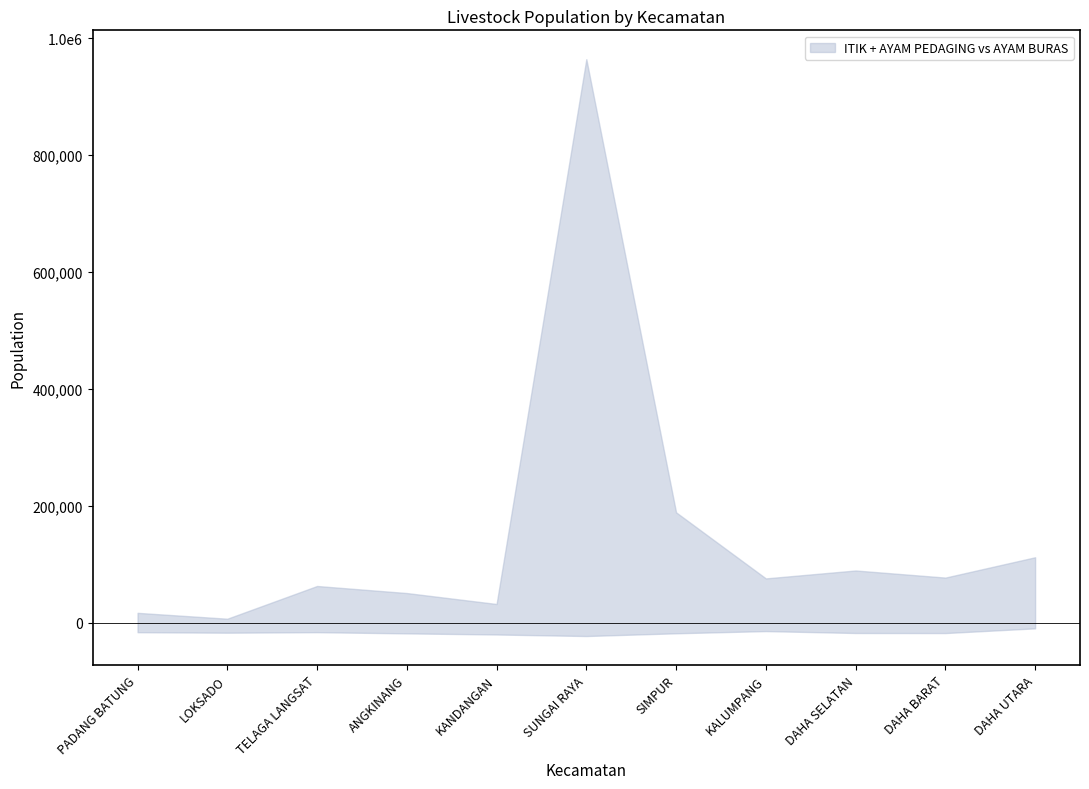

Count the ITIK values in the range 32345 to 89660.

7